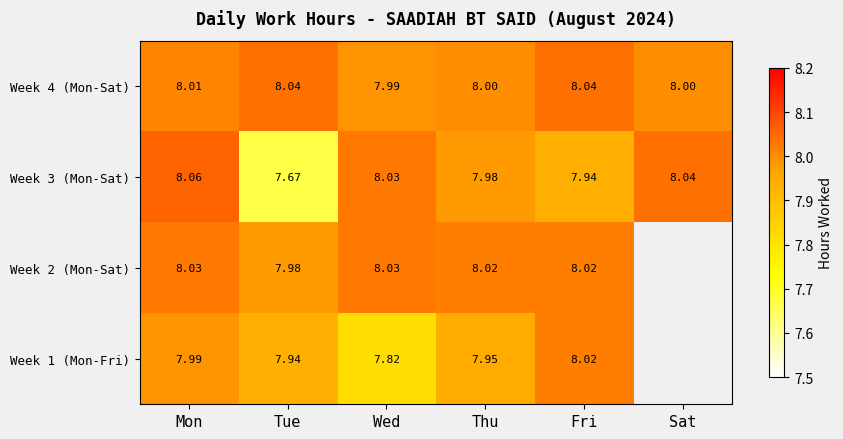

What is the minimum value shown in the chart?

7.7